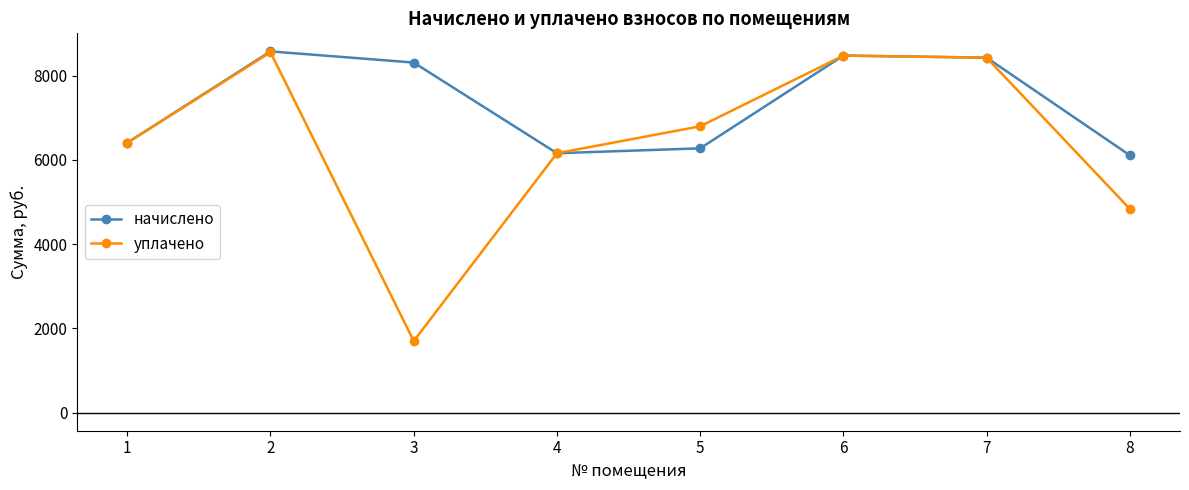

Which series has the largest range (max minus min)?

уплачено